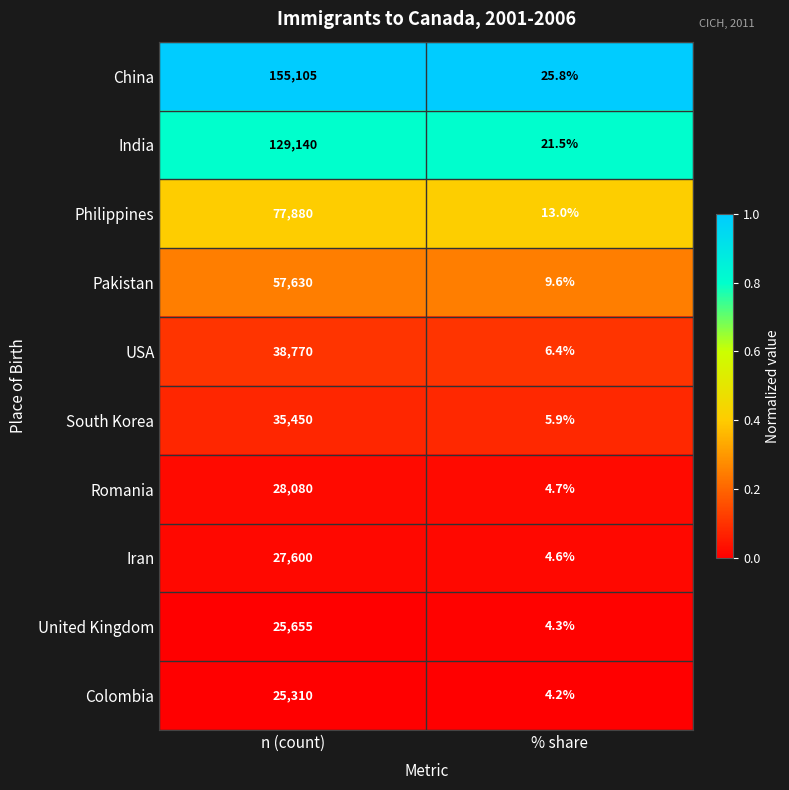

At which category does the chart reach its minimum across all series?

% share